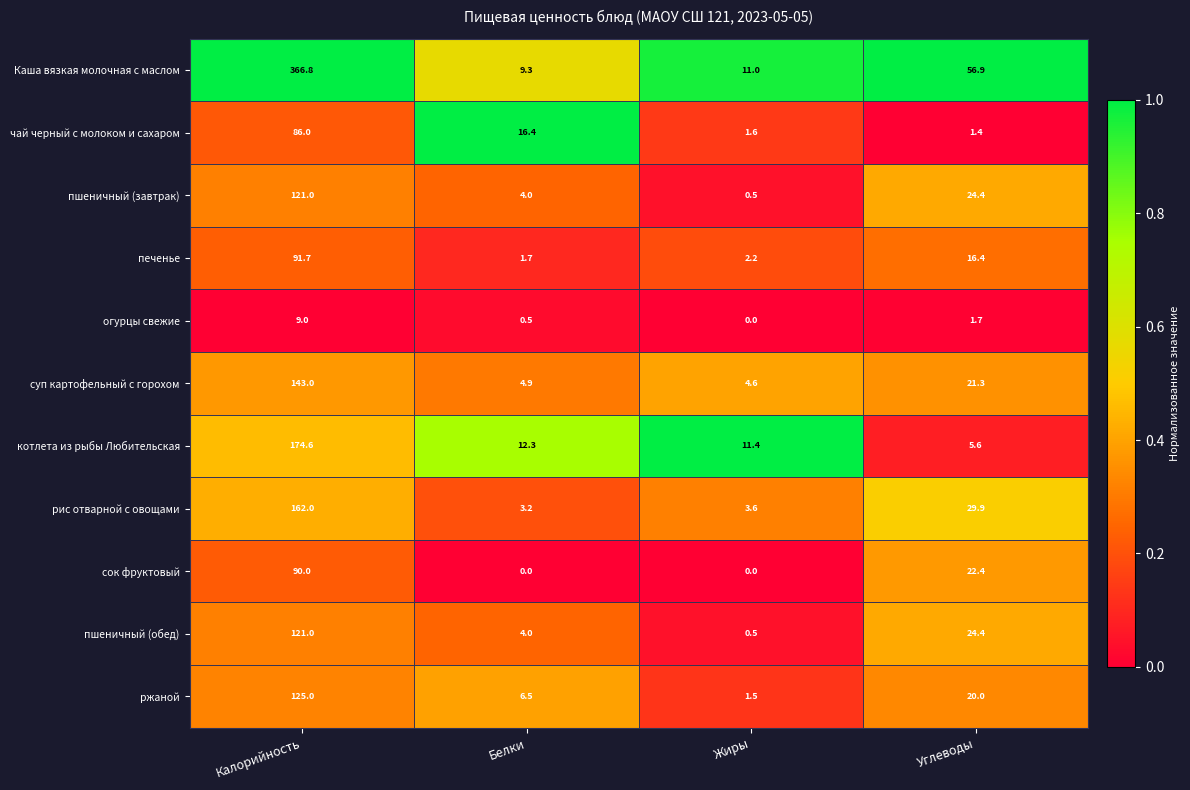

The пшеничный (обед) series shows 215.1 at Калорийность. True or false?

False